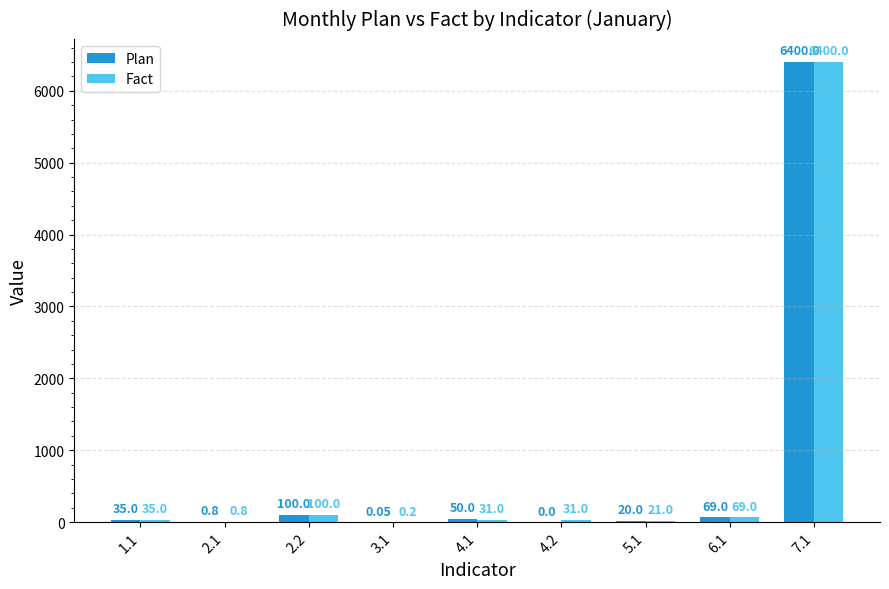

Which series has the largest total across all categories?

Fact